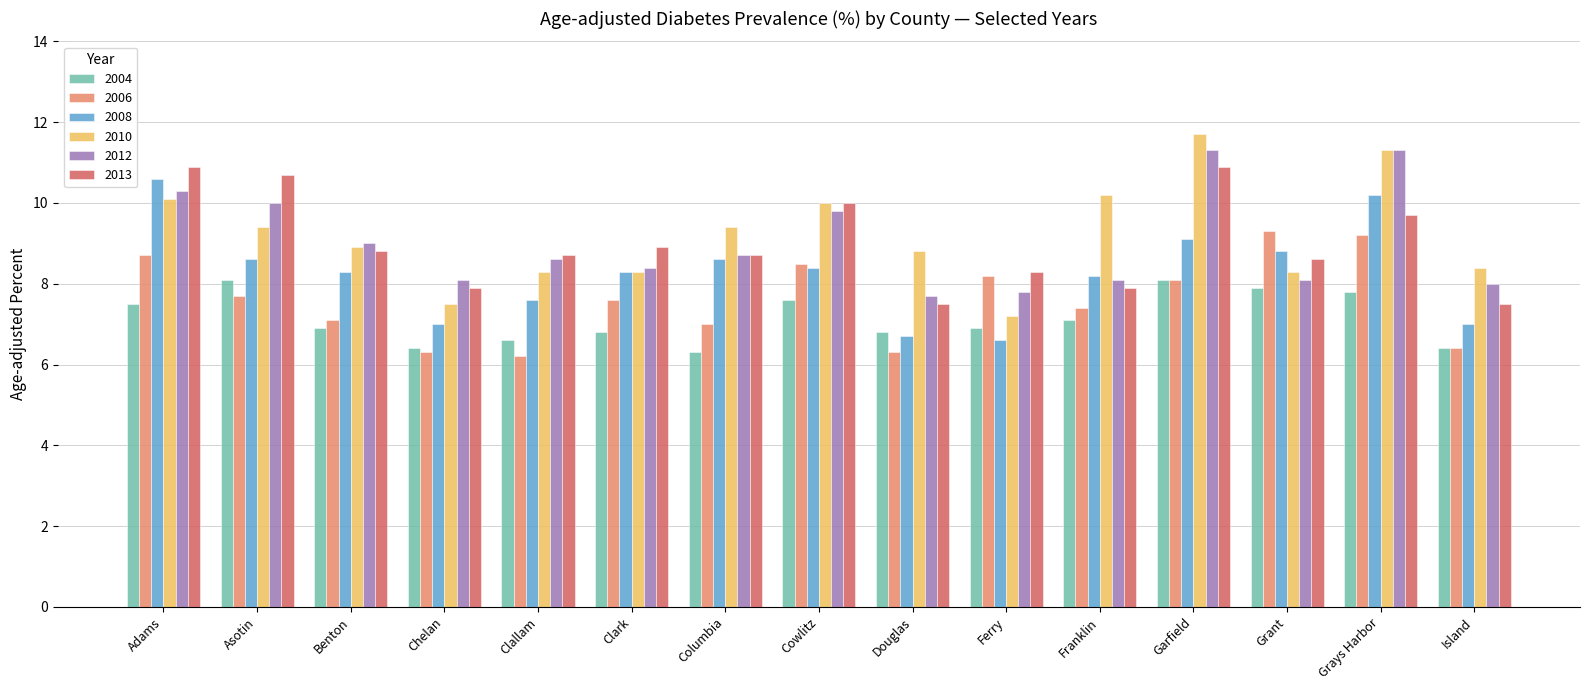

What is the highest value of the 2004 series?

8.1